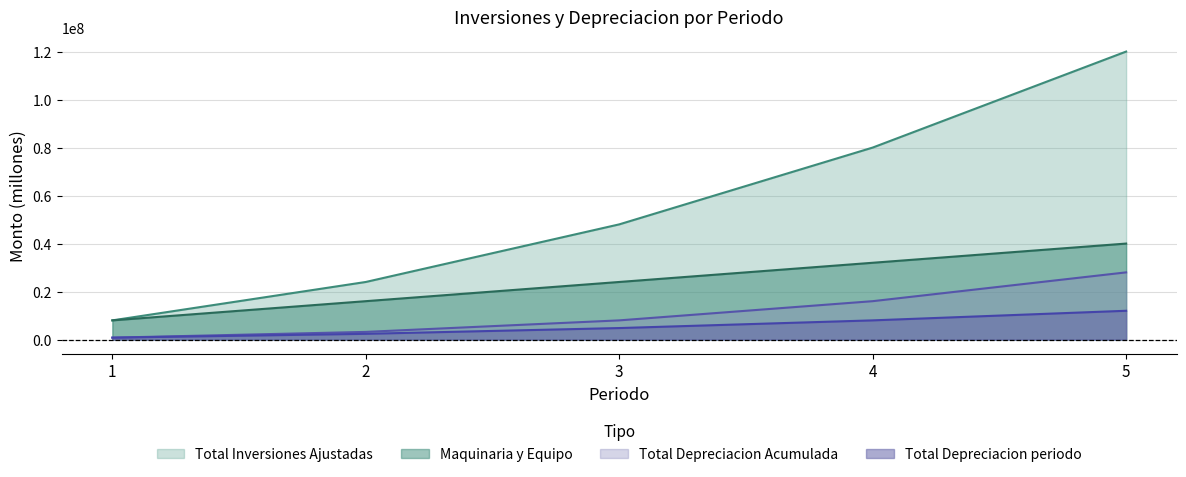

Which category has the highest value in the Maquinaria y Equipo series?

5